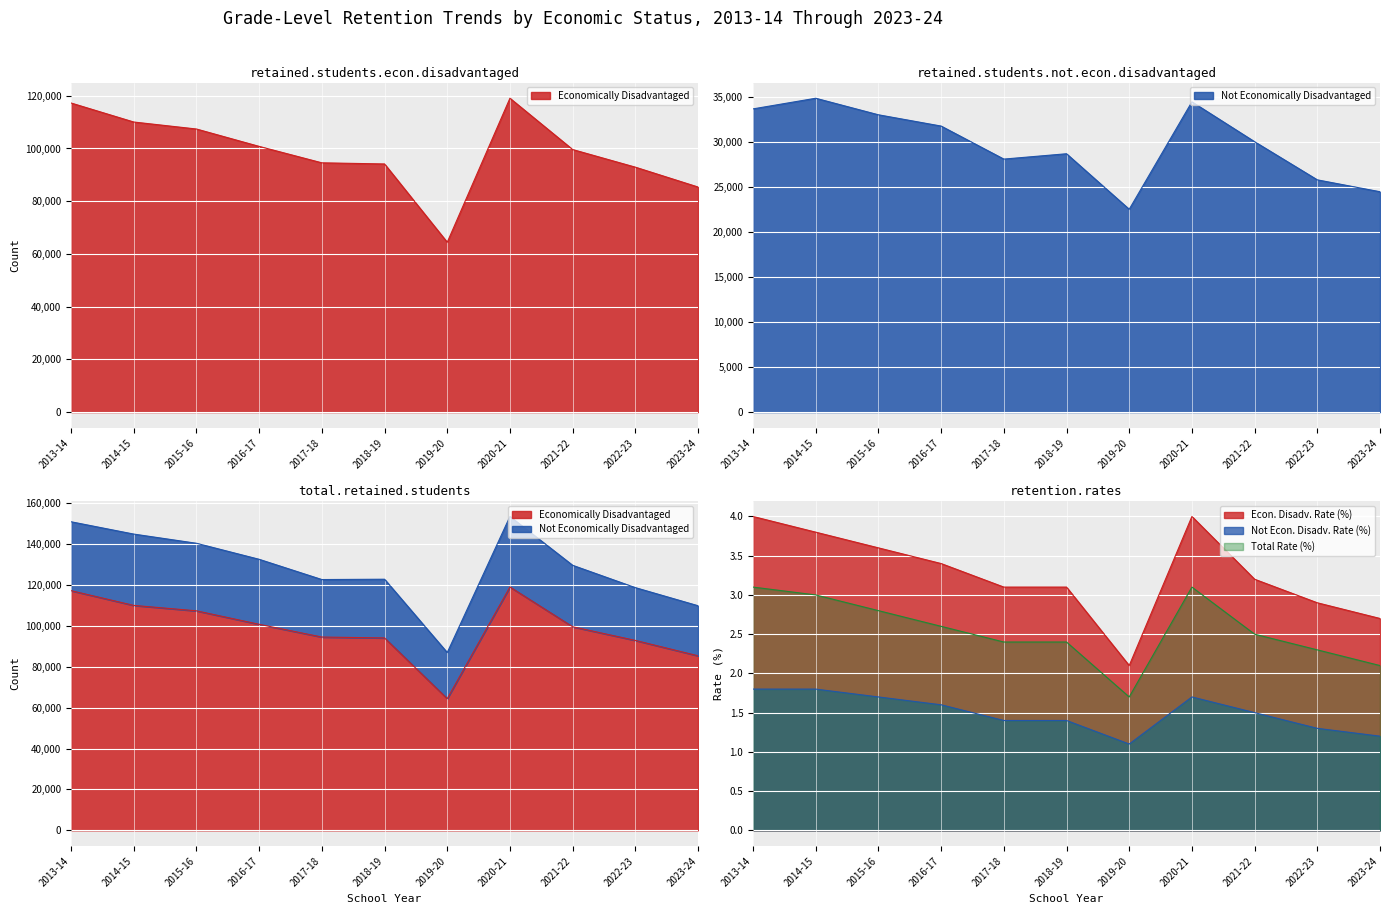

At 2018-19, list the series in order from smallest to largest.

Not Economically Disadvantaged, Economically Disadvantaged, Total